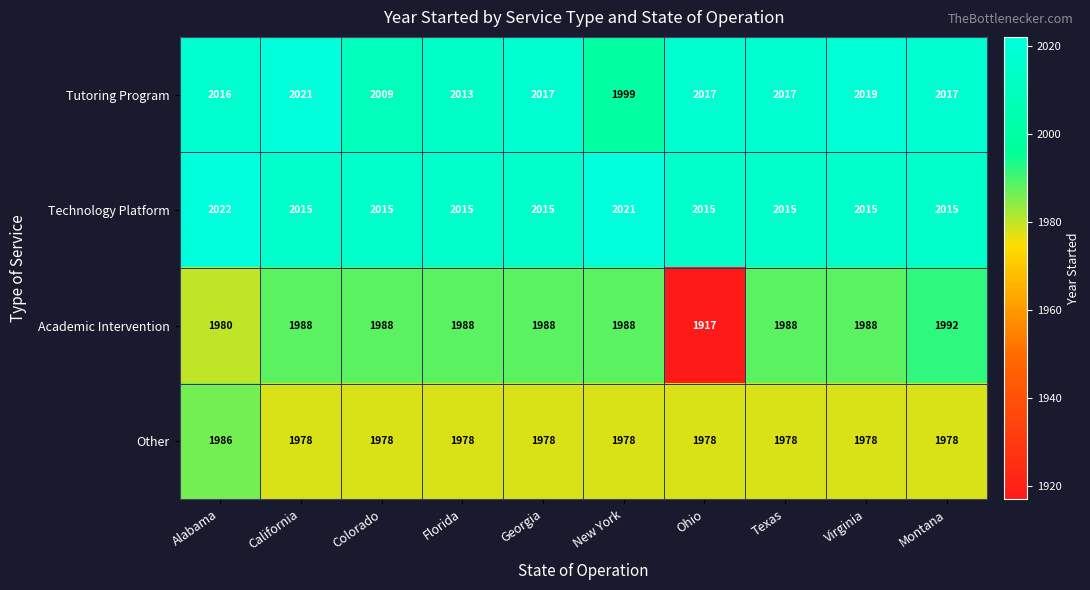

Where does the Tutoring Program series first go above 2017?

California